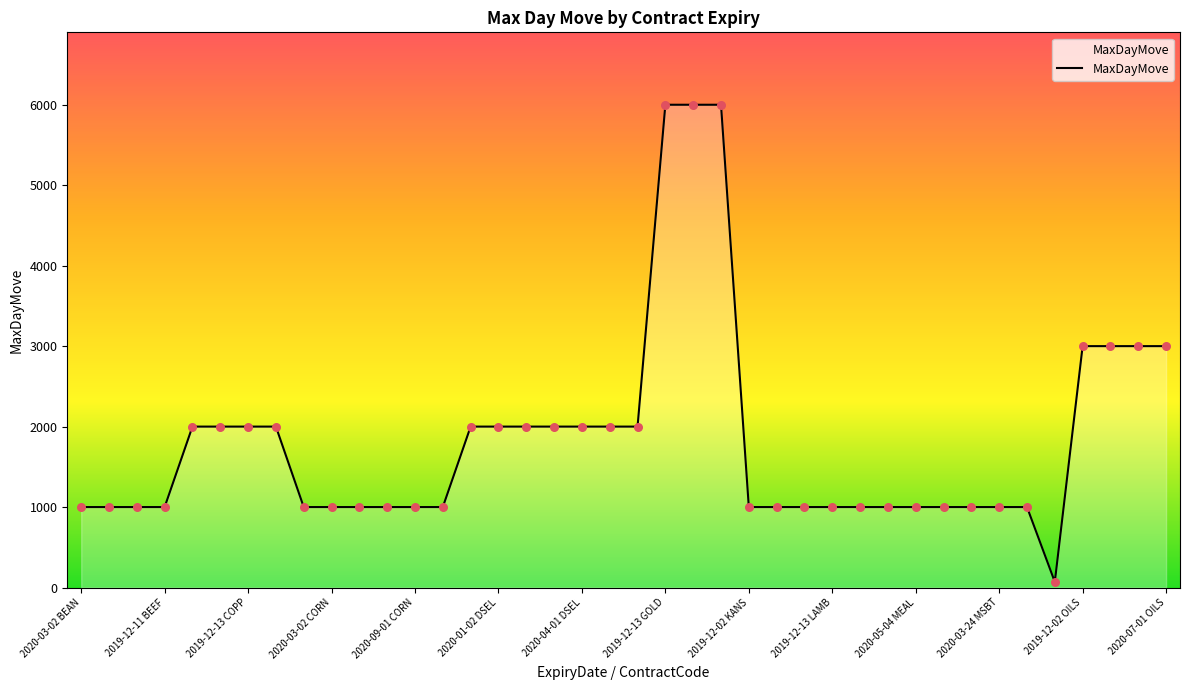

What is the difference between the maximum and minimum values?

5930